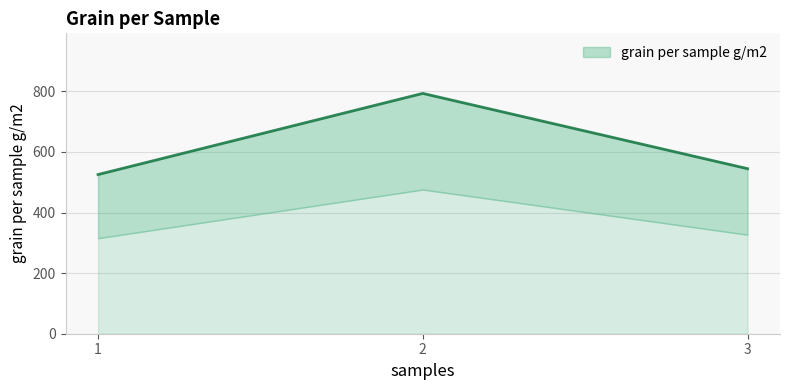

Where does the data first go above 544?

2